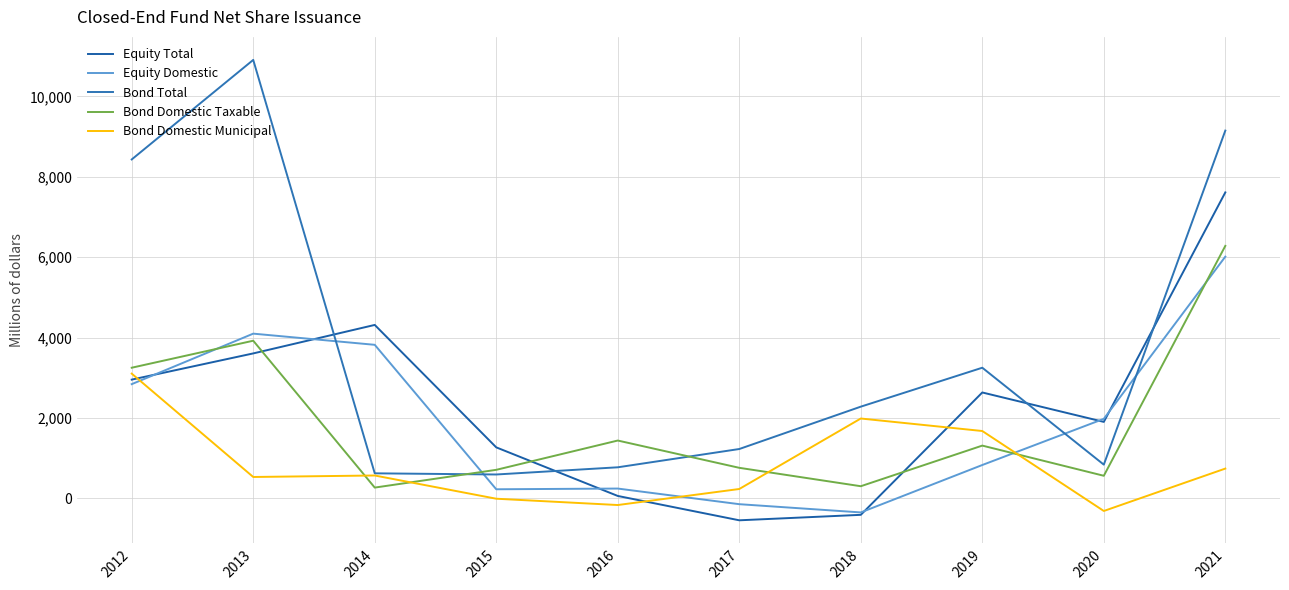

At how many categories does at least one series exceed 2665?

5